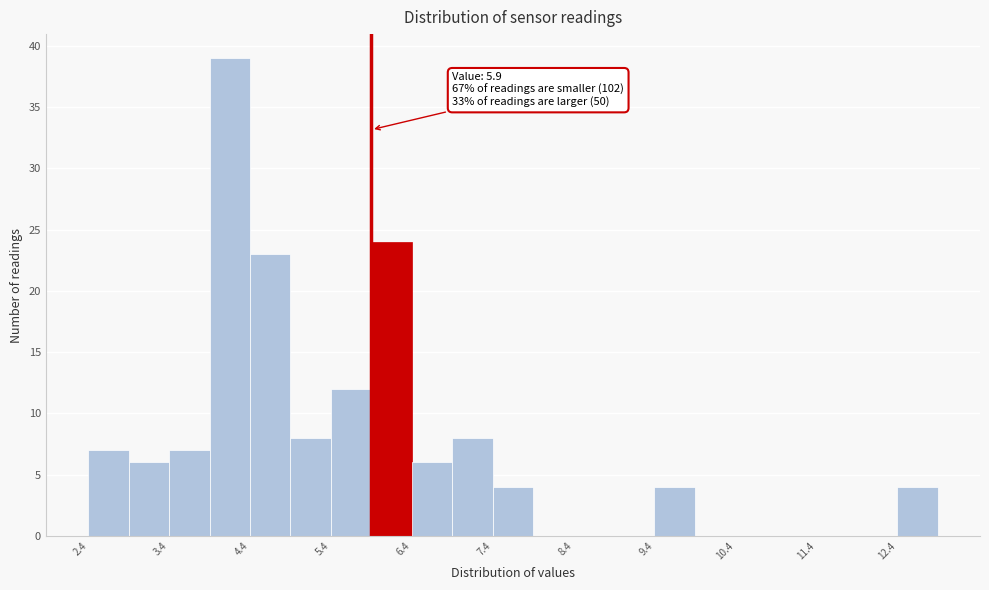

Over which range of the x-axis is the bar tallest?

3.9 to 4.4